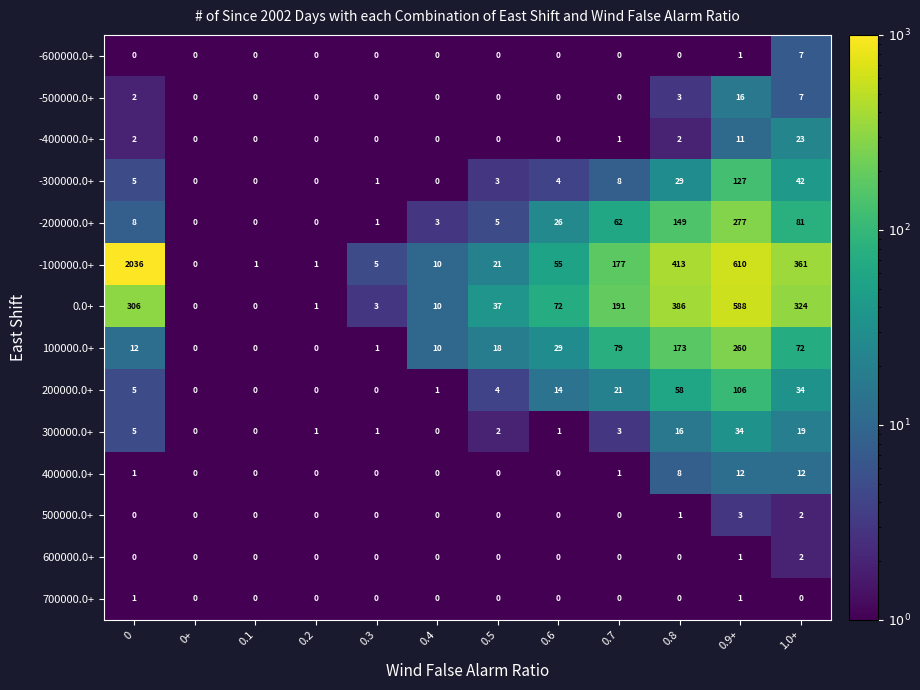

Is it true that 400000.0+ equals 17 at 1.0+?

False